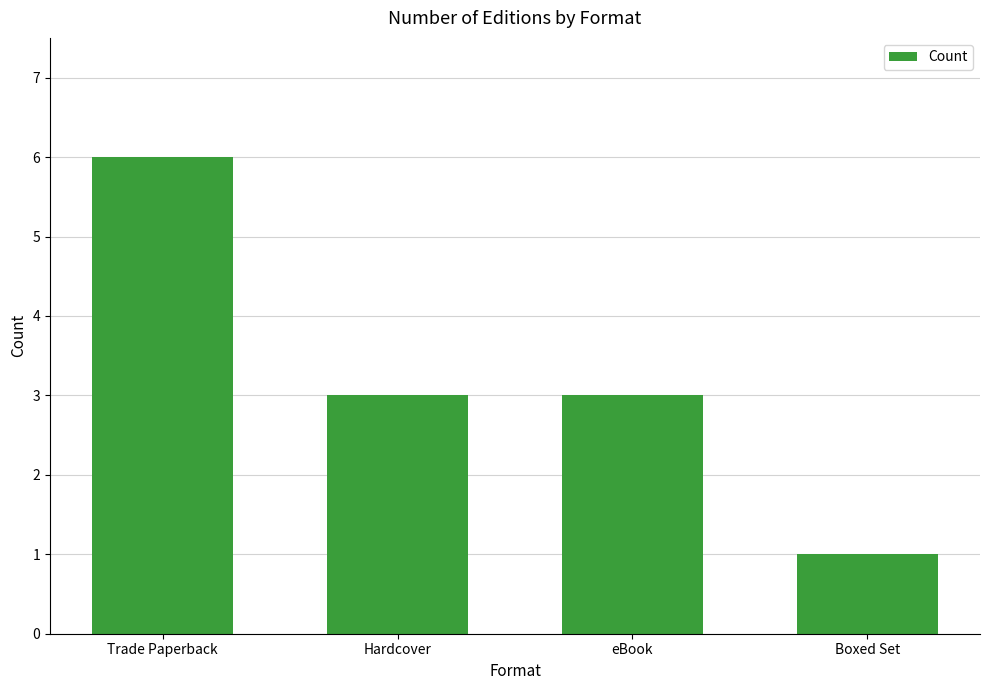

How many series are shown in this chart?

1